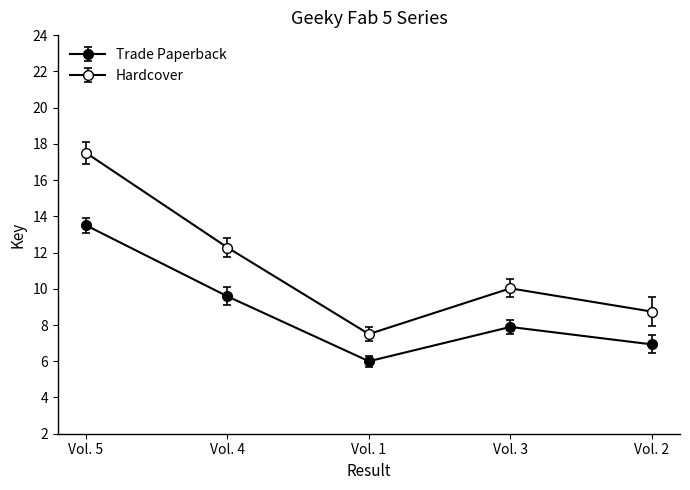

Is the value of Hardcover at Vol. 5 greater than the value of Trade Paperback at Vol. 5?

Yes